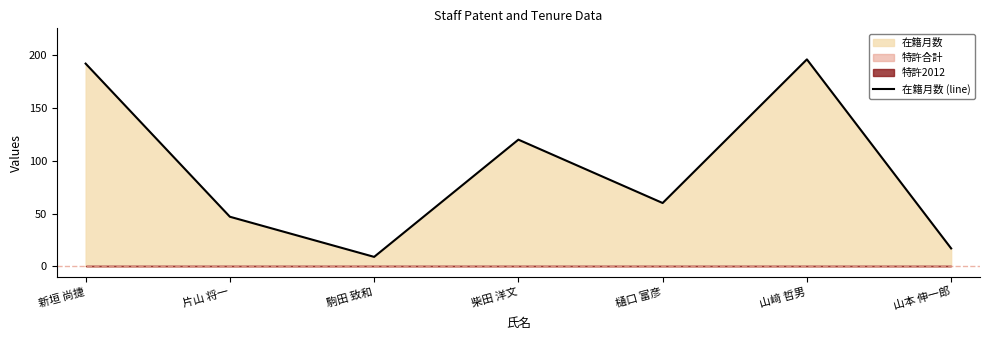

List the labels in order of value, smallest first.

駒田 致和, 山本 伸一郎, 片山 将一, 樋口 富彦, 柴田 洋文, 新垣 尚捷, 山﨑 哲男